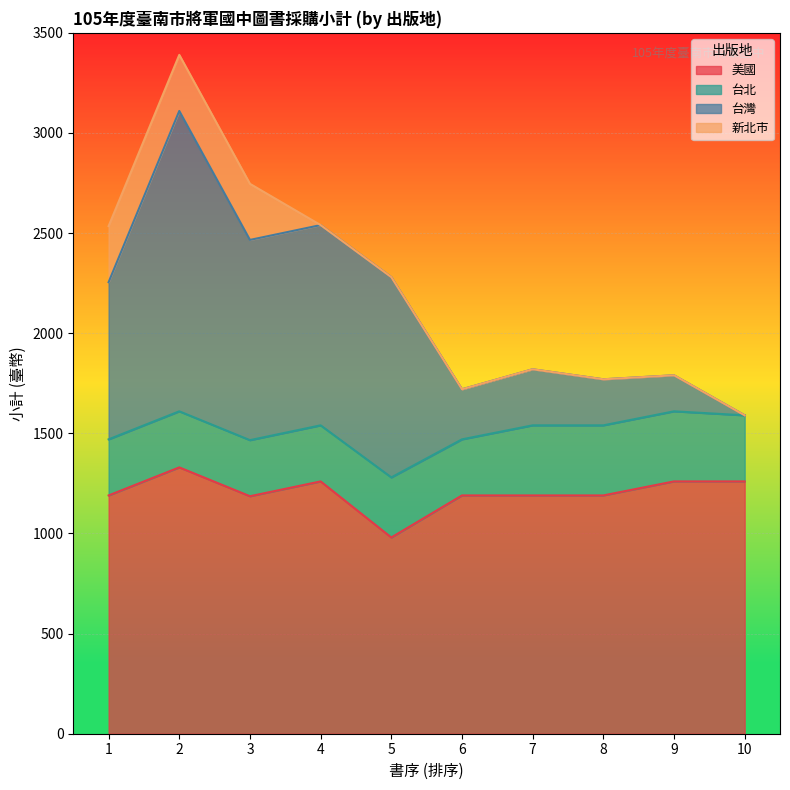

True or false: 美國 and 台灣 intersect in this chart.

False